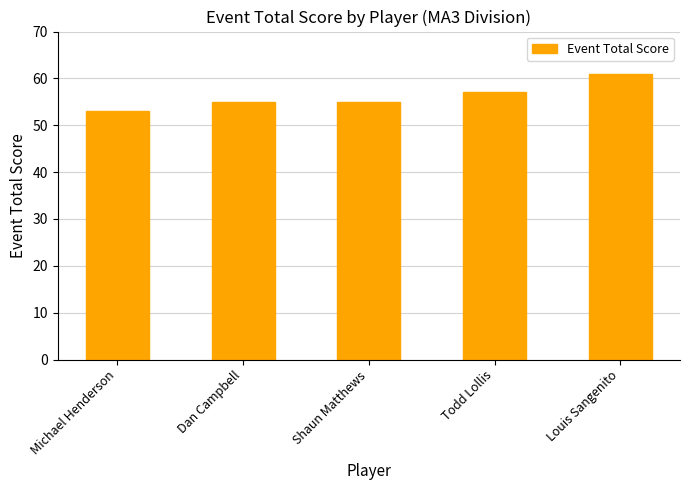

What is the smallest value displayed?

53